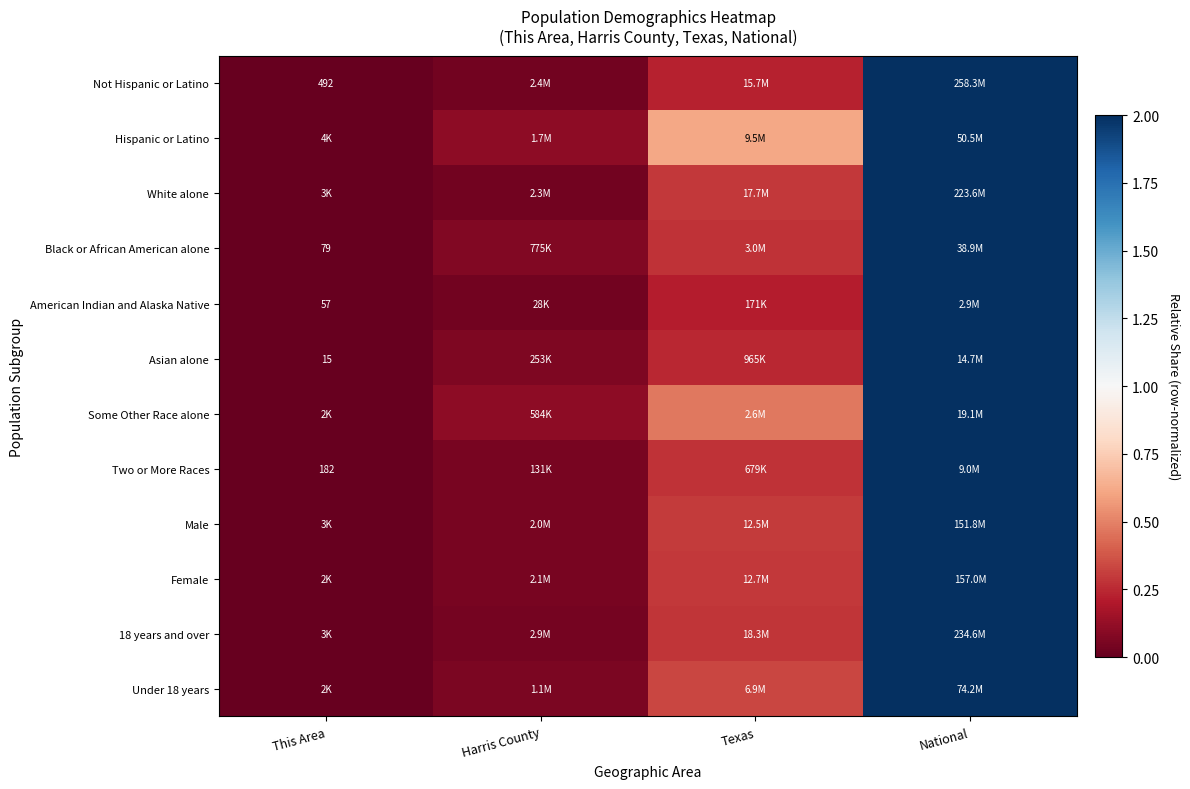

Which label corresponds to the smallest value in the chart?

This Area